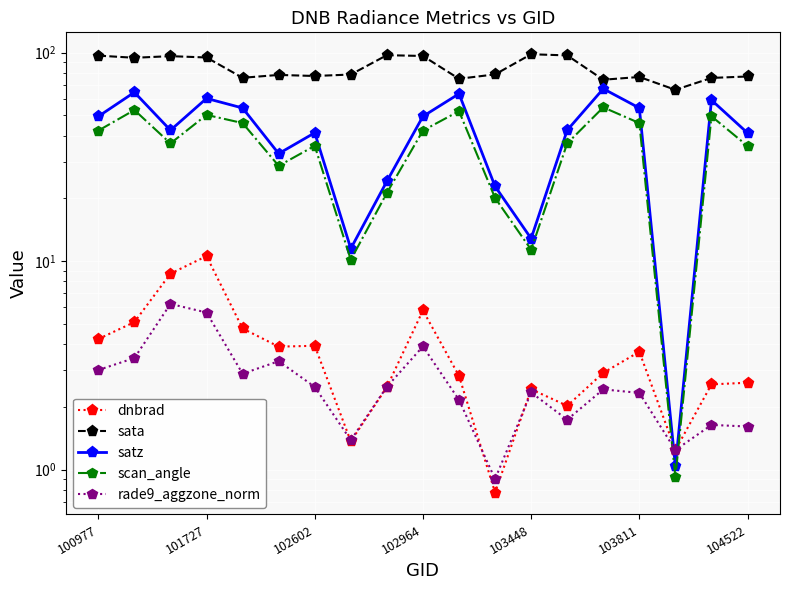

True or false: rade9_aggzone_norm and sata intersect in this chart.

False